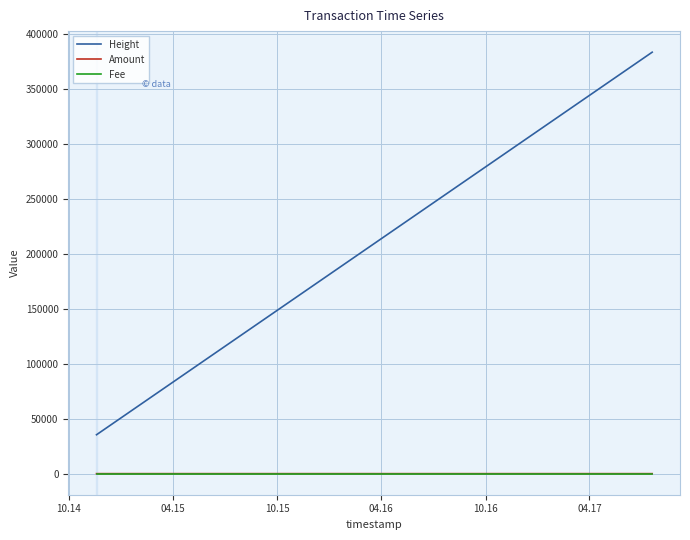

Which series has the largest total across all categories?

Height